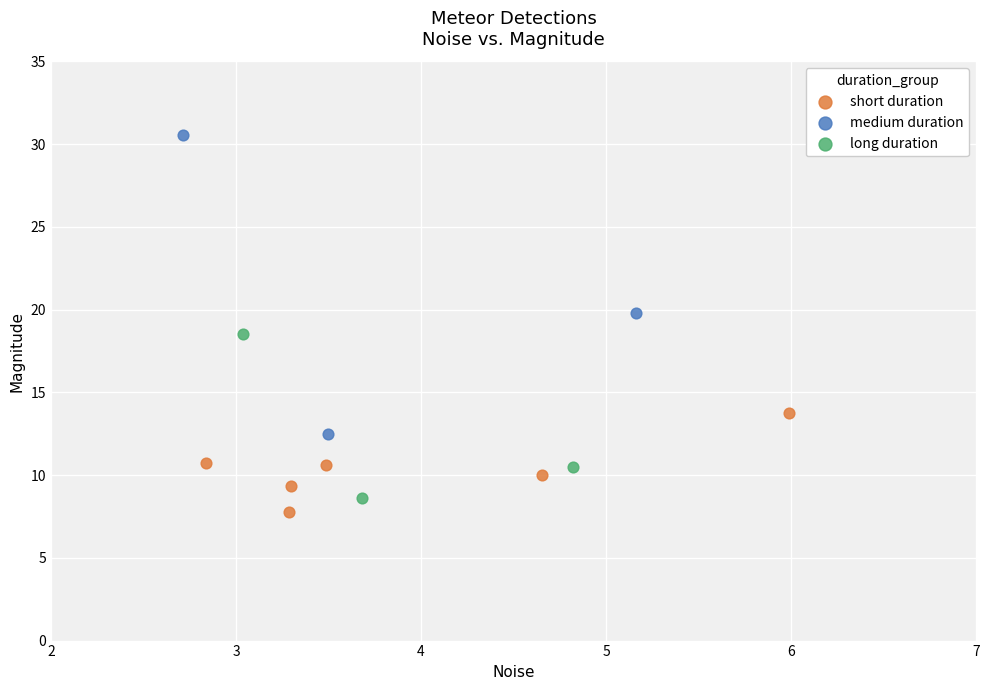

Which series contains the highest Y value?

medium duration